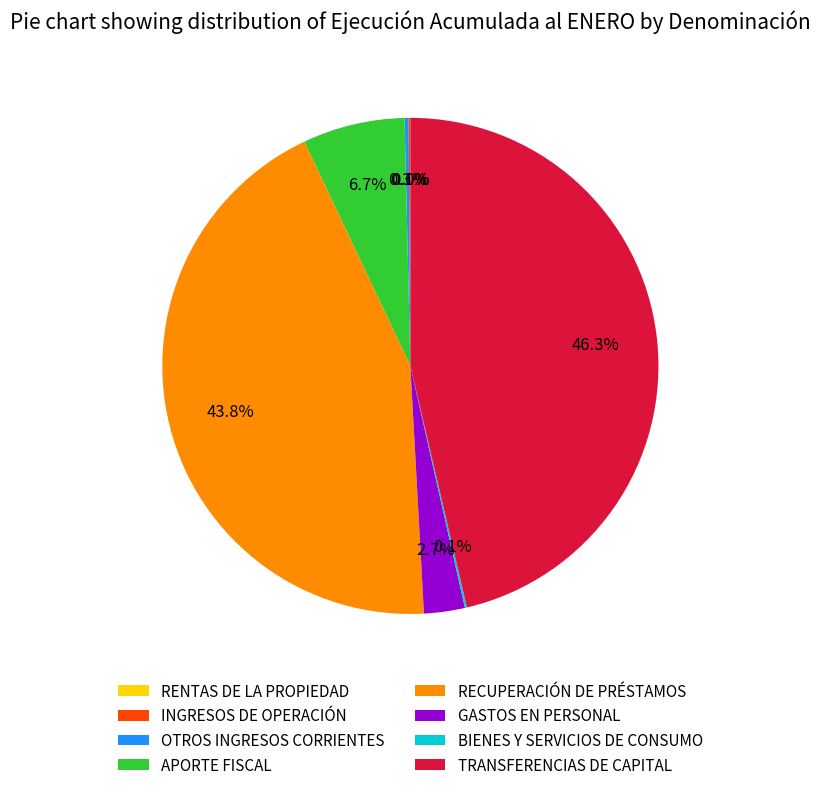

Combined, what portion of the pie is APORTE FISCAL and RECUPERACIÓN DE PRÉSTAMOS?

50.5%